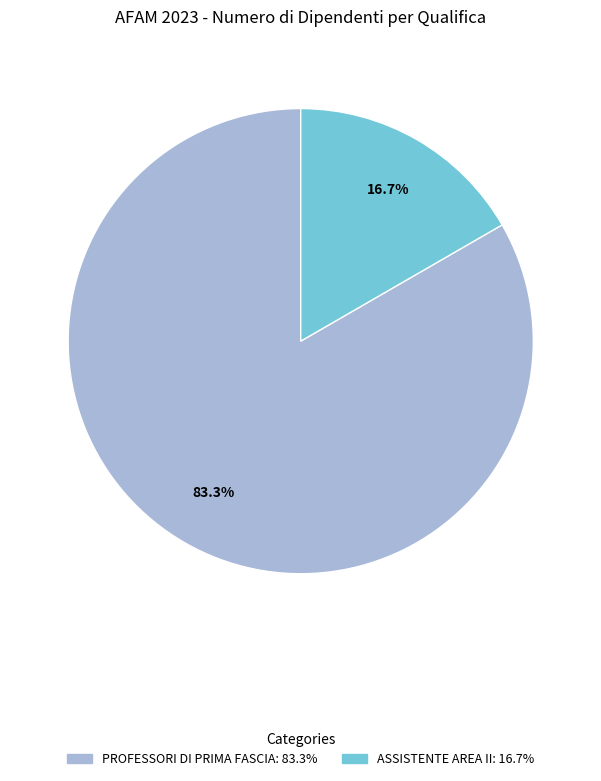

How many segments does this pie chart have?

2